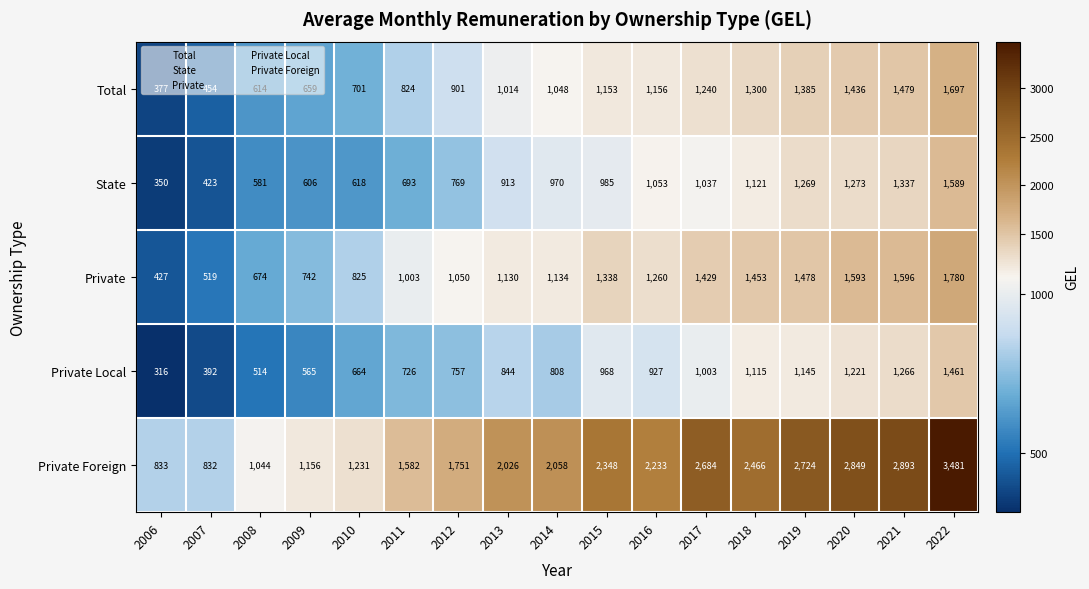

At how many categories does at least one series exceed 2033?

9